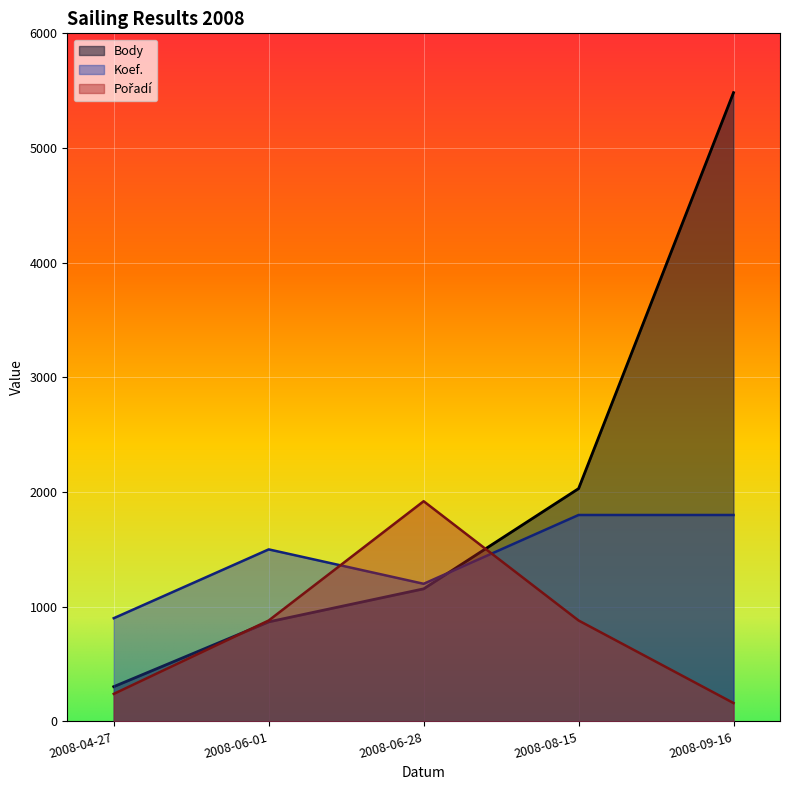

True or false: Pořadí has more than 0 interior local peaks.

True